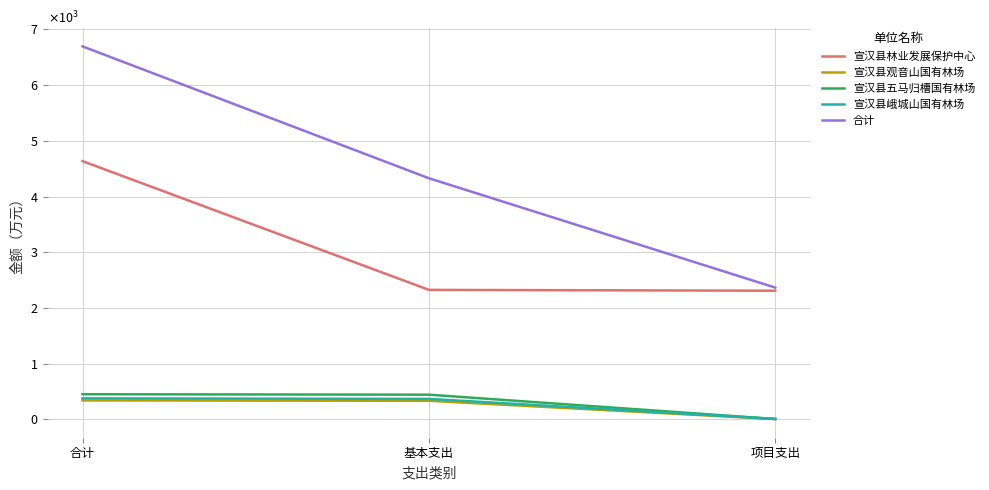

What are all the series names shown in the legend?

宣汉县林业发展保护中心, 宣汉县观音山国有林场, 宣汉县五马归槽国有林场, 宣汉县峨城山国有林场, 合计